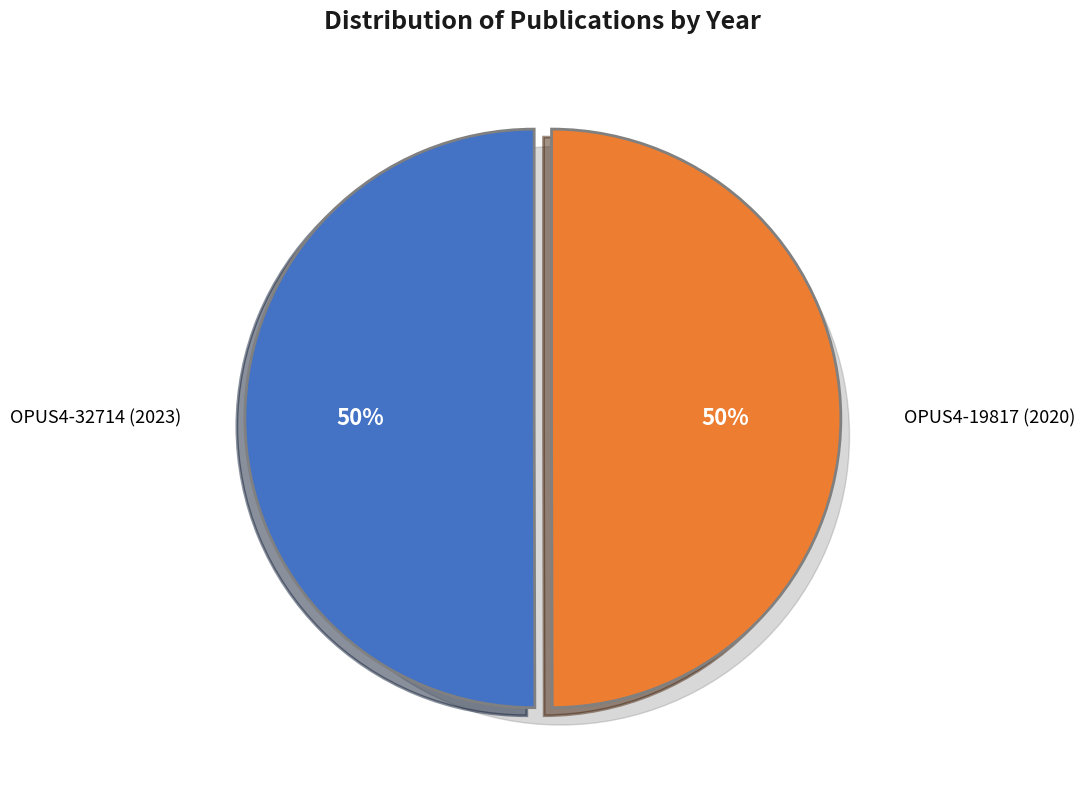

Is there any slice that represents more than half of the pie?

Yes